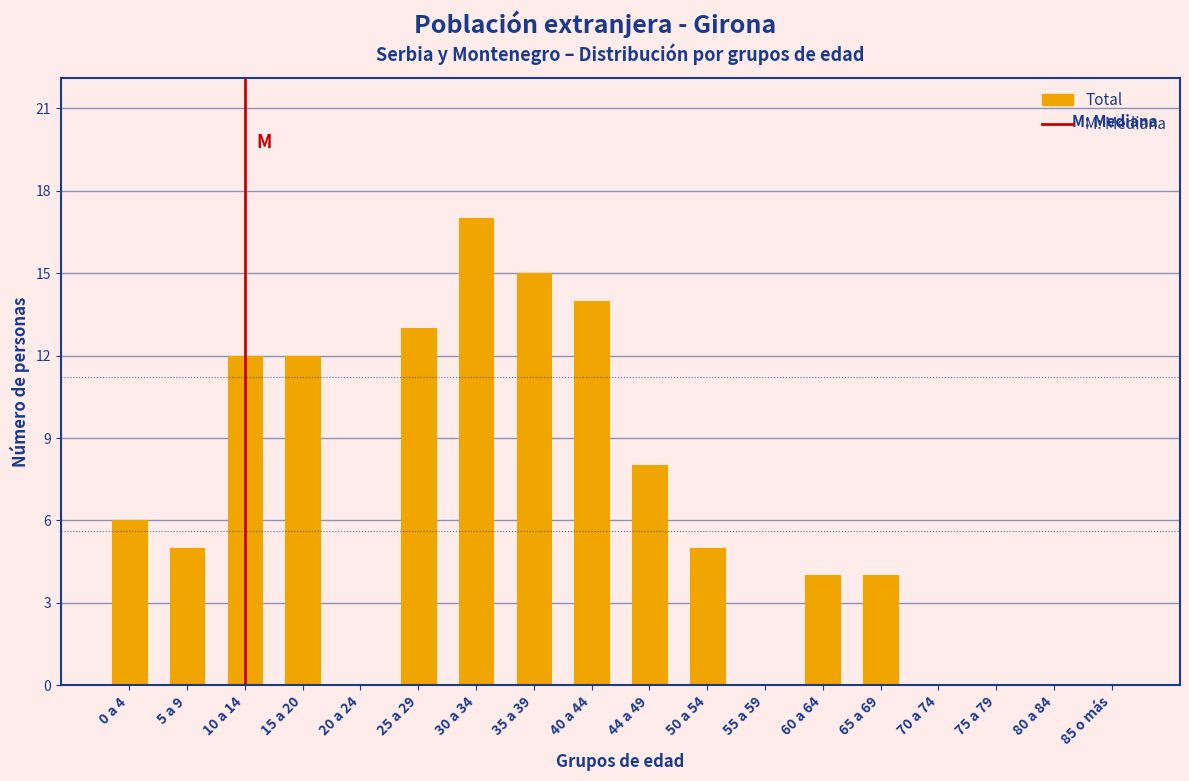

Reading left to right, what are all the values shown in this chart?

0 a 4=6	5 a 9=5	10 a 14=12	15 a 20=12	20 a 24=0	25 a 29=13	30 a 34=17	35 a 39=15	40 a 44=14	44 a 49=8	50 a 54=5	55 a 59=0	60 a 64=4	65 a 69=4	70 a 74=0	75 a 79=0	80 a 84=0	85 o más=0